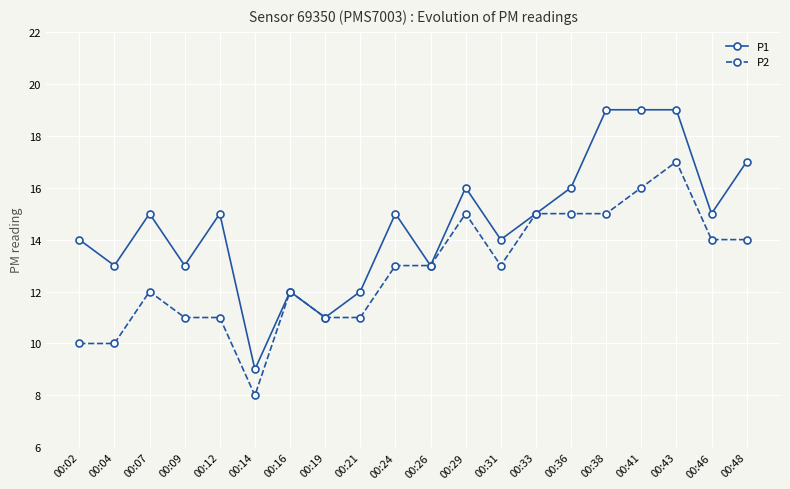

Where is the first local maximum for P2?

00:07